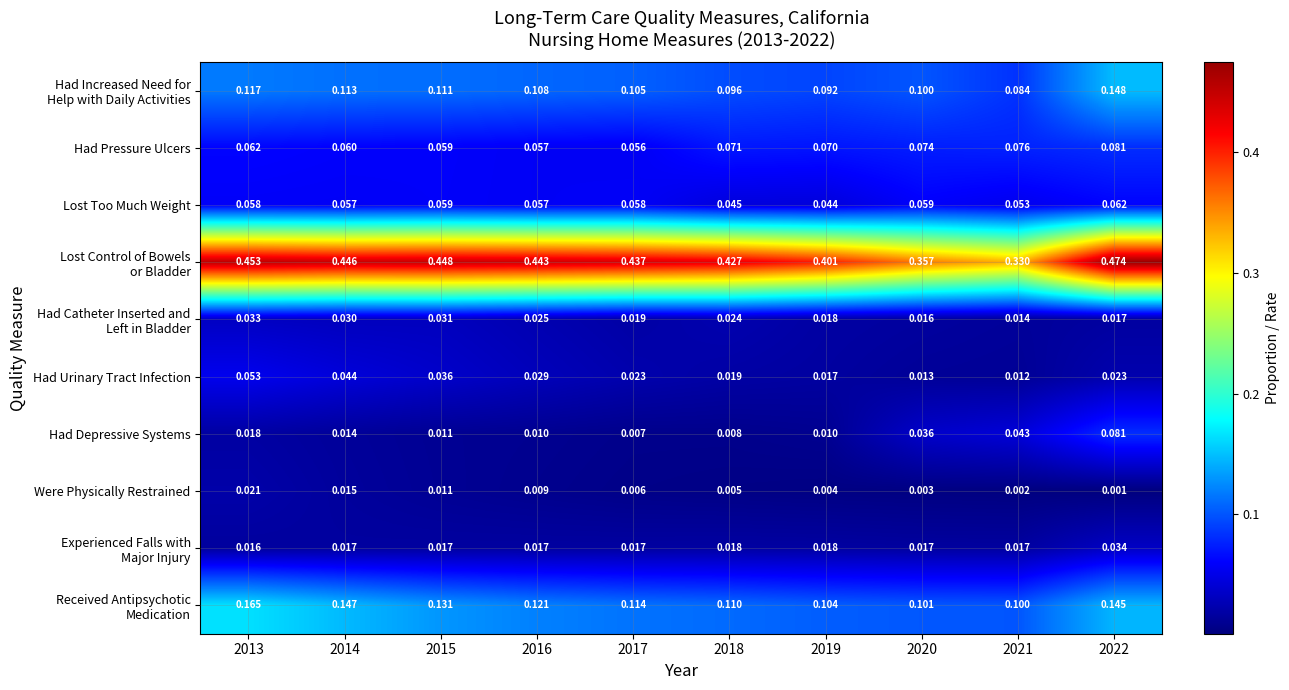

Which series changed the most between 2017 and 2022?

Had Depressive Systems